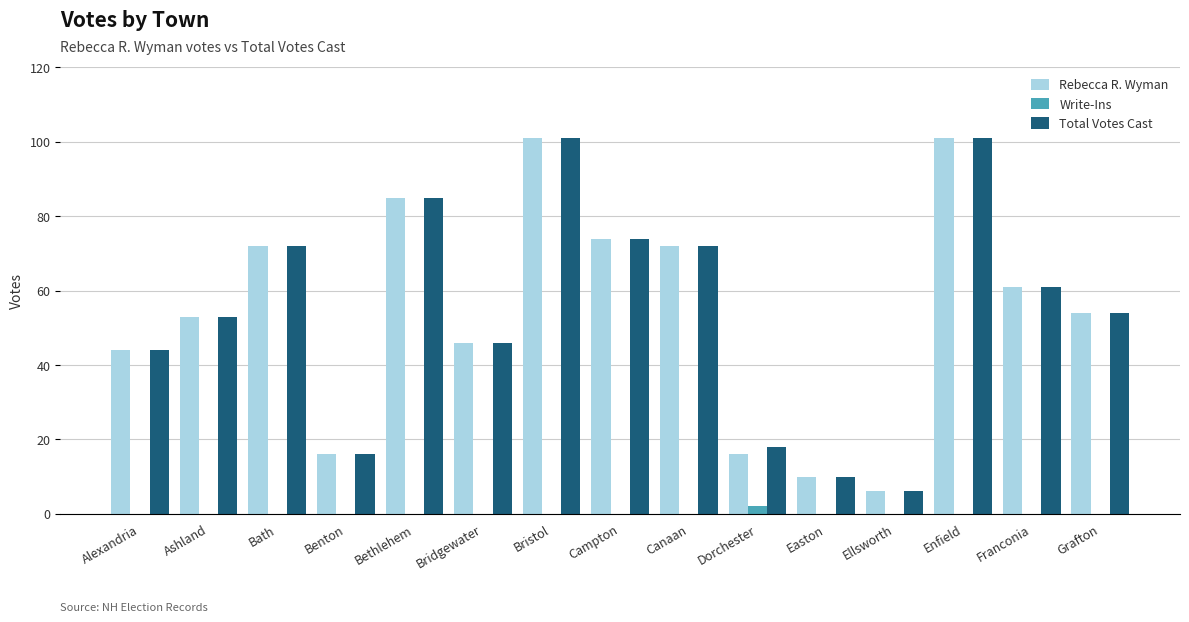

Is it true that Total Votes Cast equals 1 at Ellsworth?

False